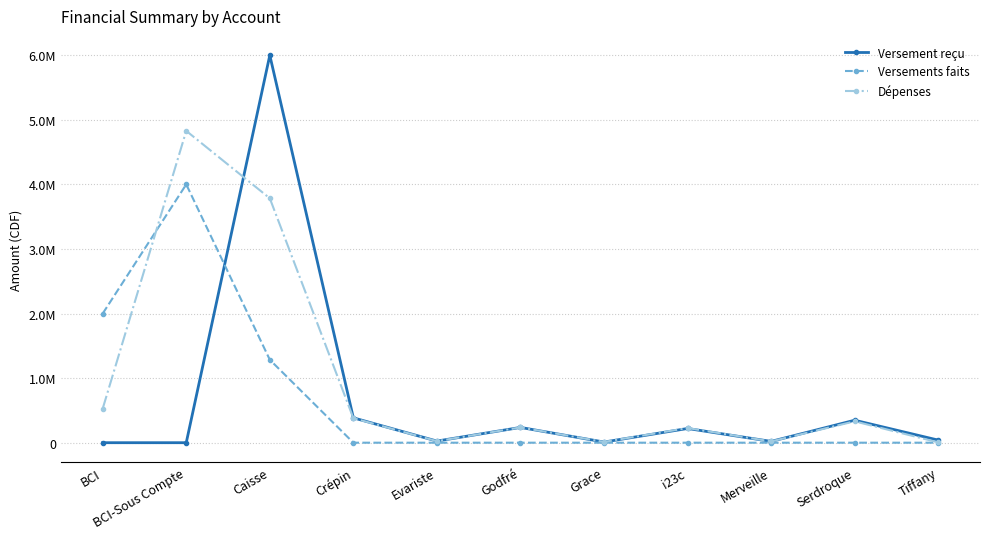

What is the label of the 3rd point from the left?

Caisse